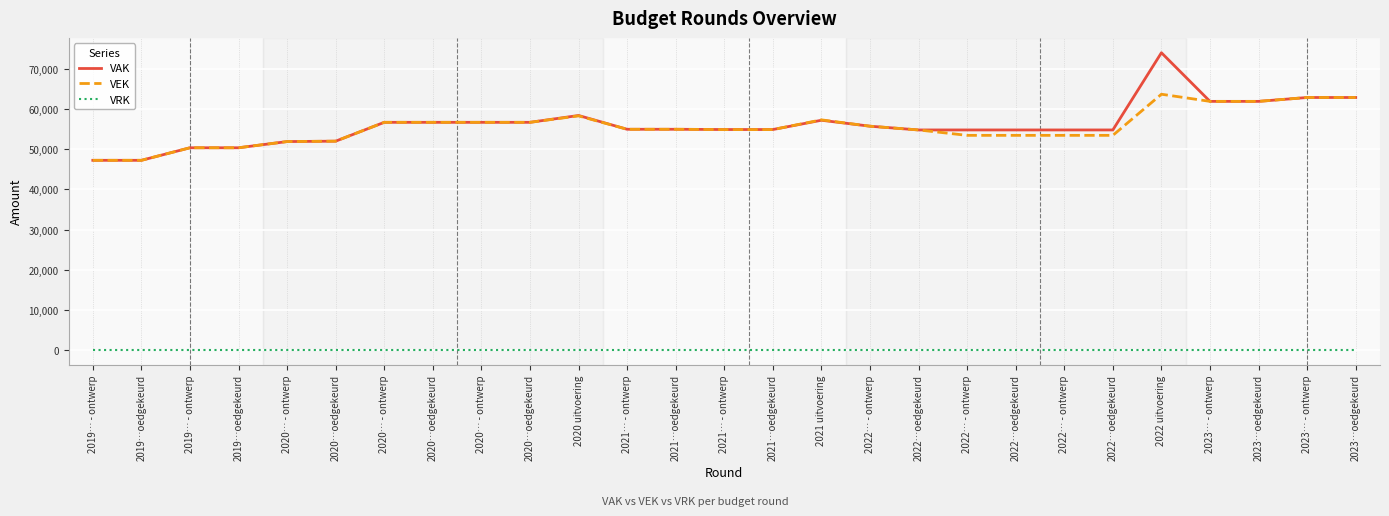

Does the chart display data point markers on the line(s)?

No